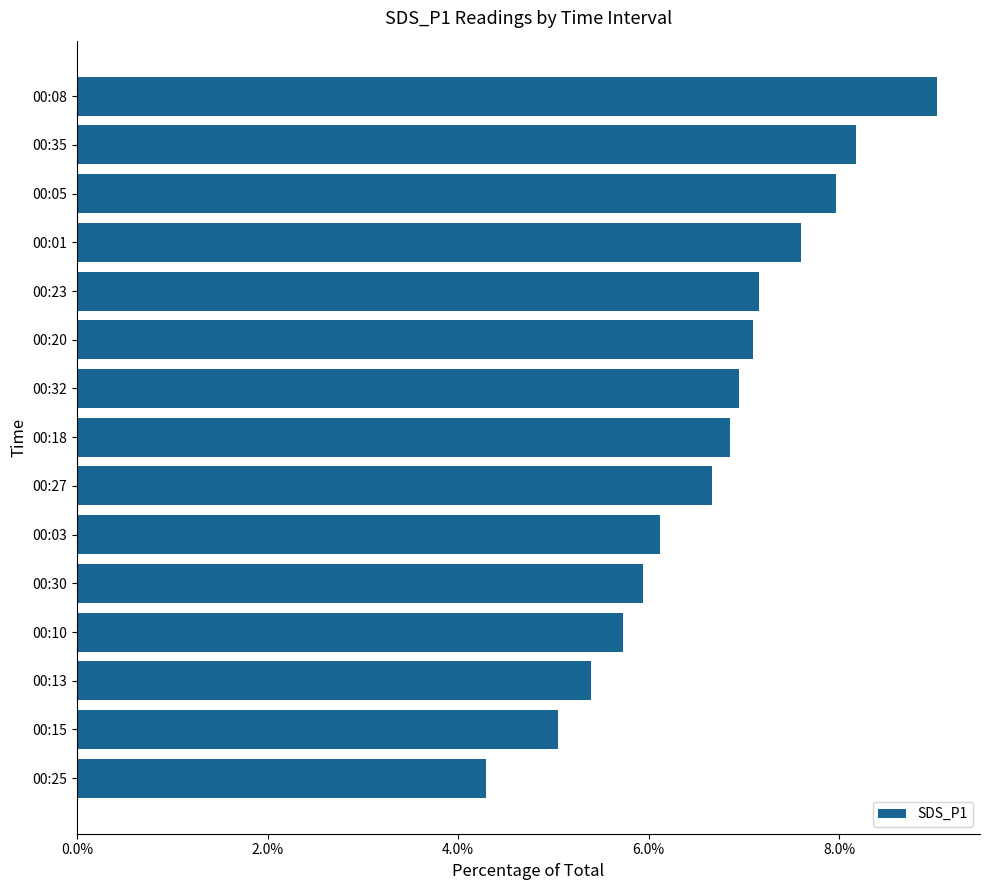

How many distinct data groups are displayed?

1